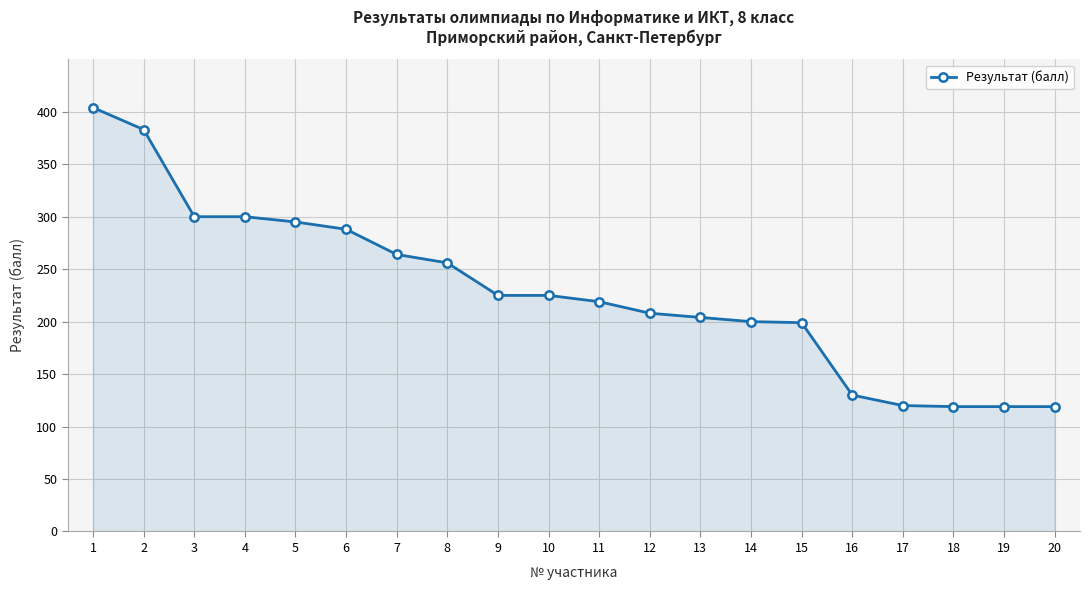

What is the change in value from 9 to 18?

-106